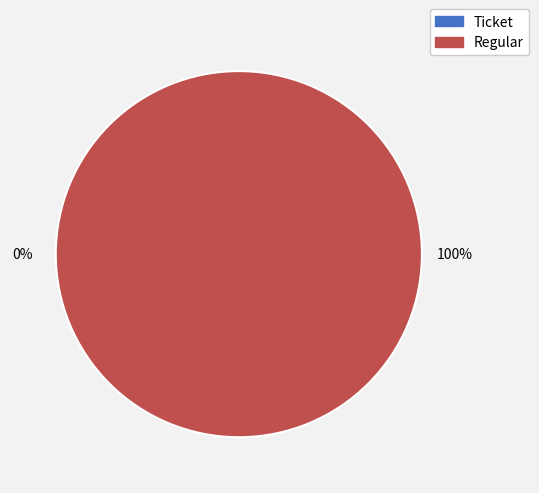

To the nearest percent, what is the combined percentage of Regular and Ticket?

100%